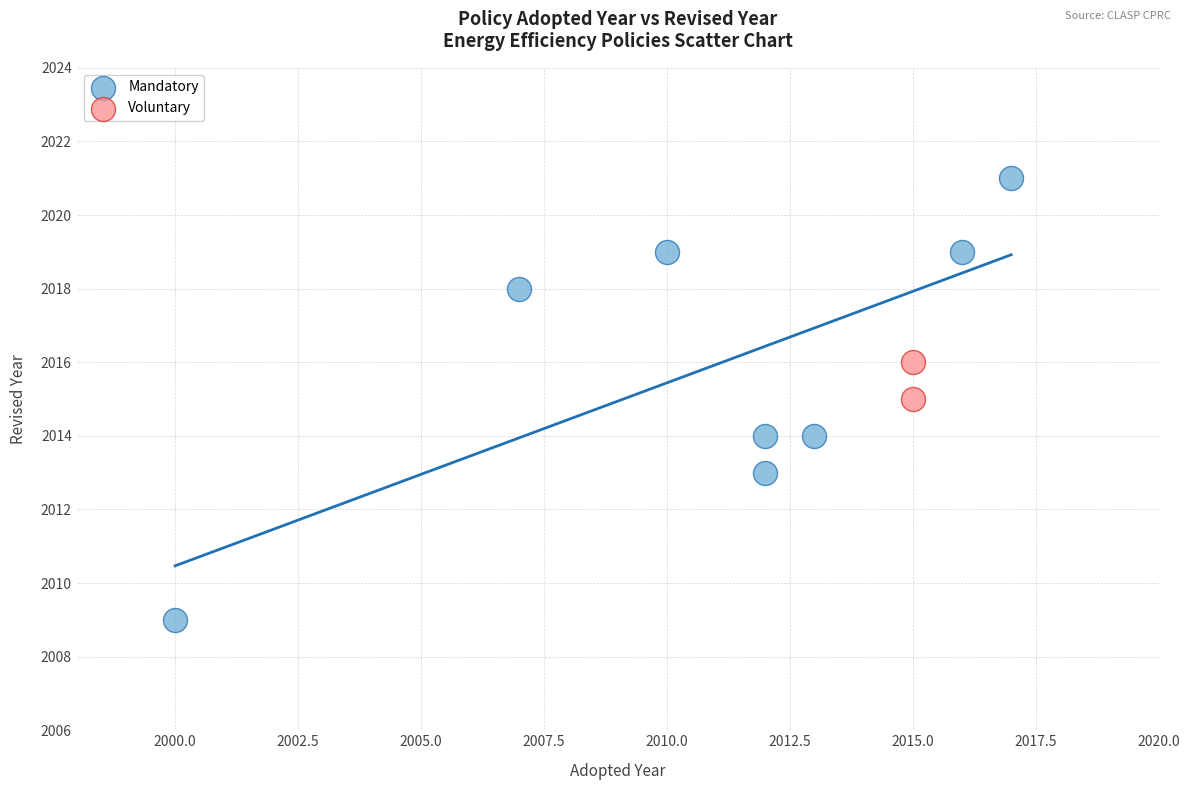

Which series contains the highest Y value?

Mandatory